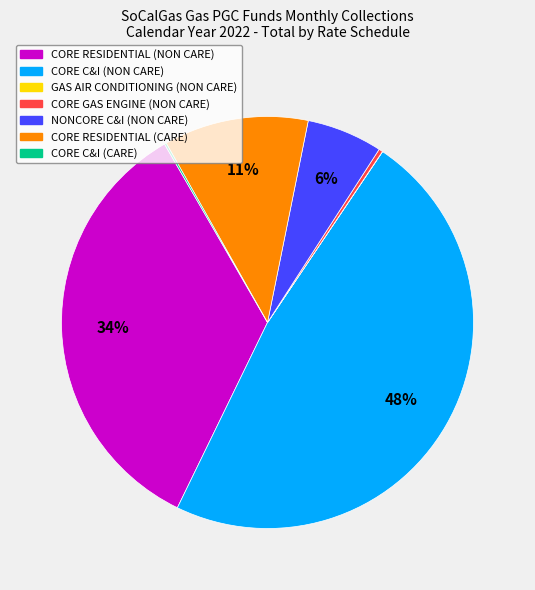

To the nearest percent, what percentage of the pie is CORE RESIDENTIAL (CARE)?

11%